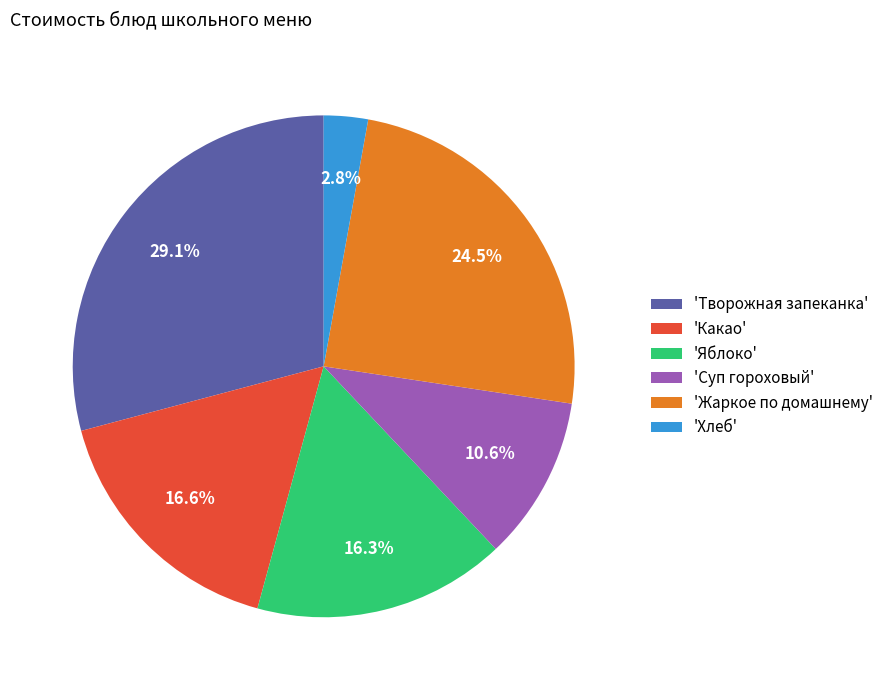

Is there a majority slice in this chart?

No